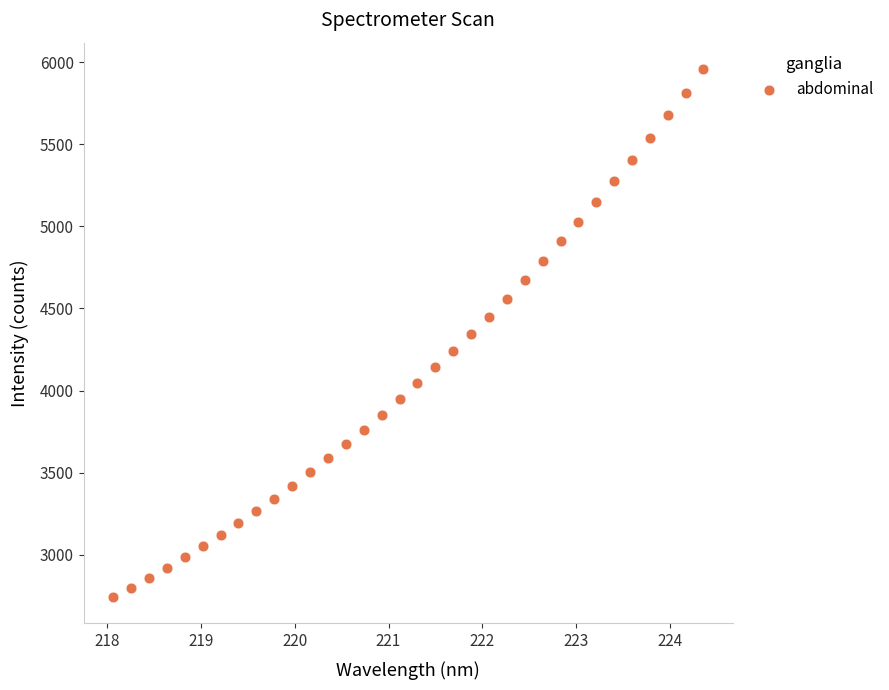

What is the range of Y values (max minus min)?

3215.1